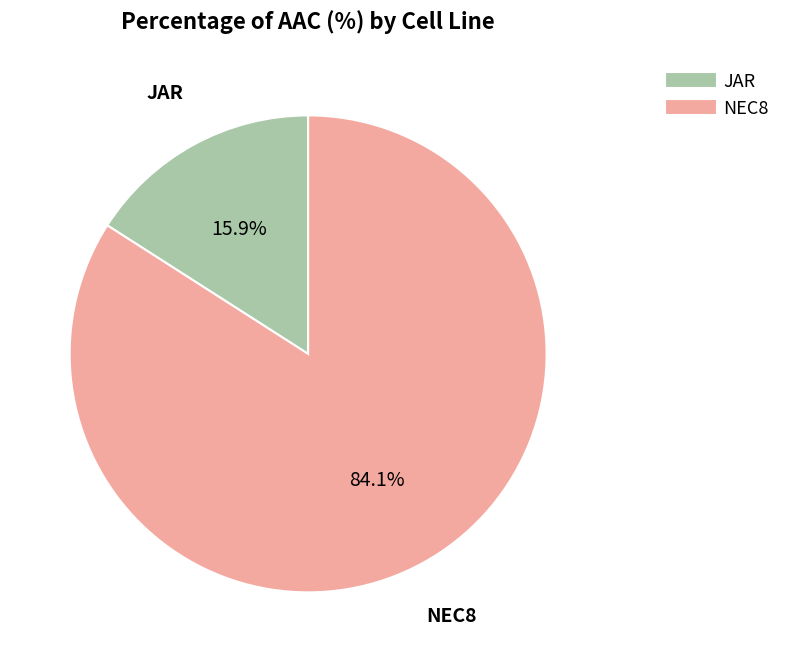

Is it true that JAR is 16% of the pie?

True